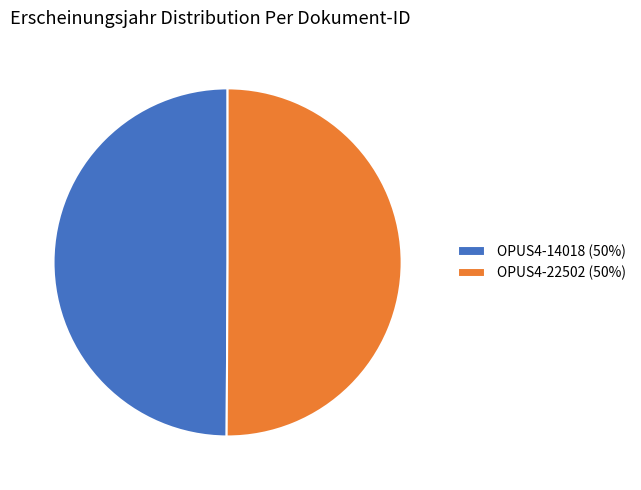

What is the ratio of the value at OPUS4-14018 (50%) to the value at OPUS4-22502 (50%)?

1.0